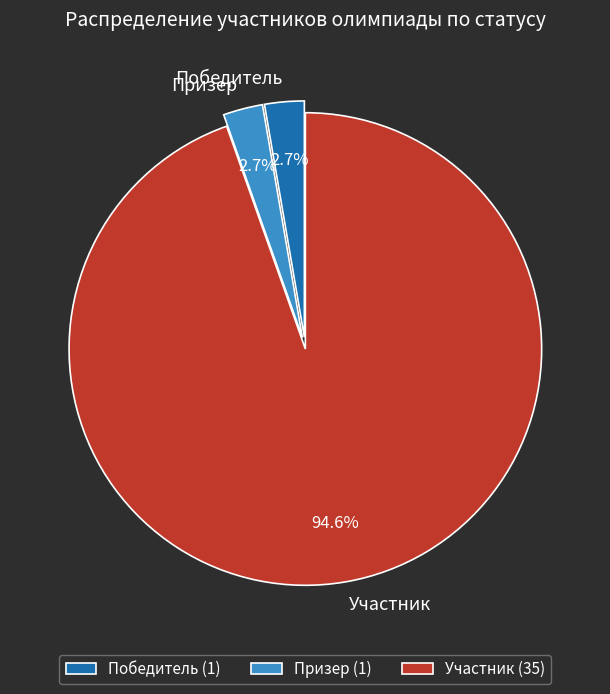

Does Участник account for over 50% of the chart?

Yes